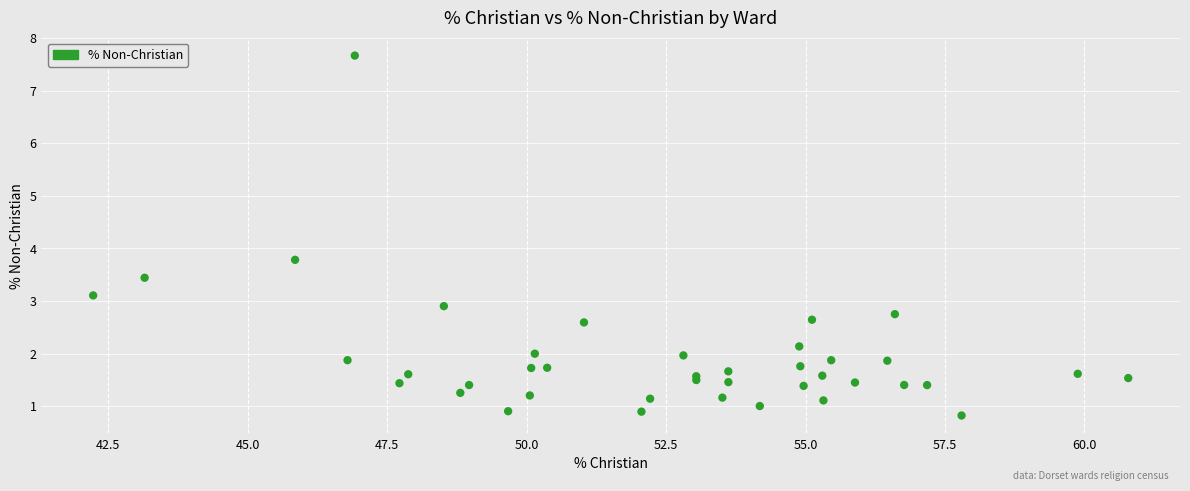

What Y value in the scatter plot is closest to 4?

3.8